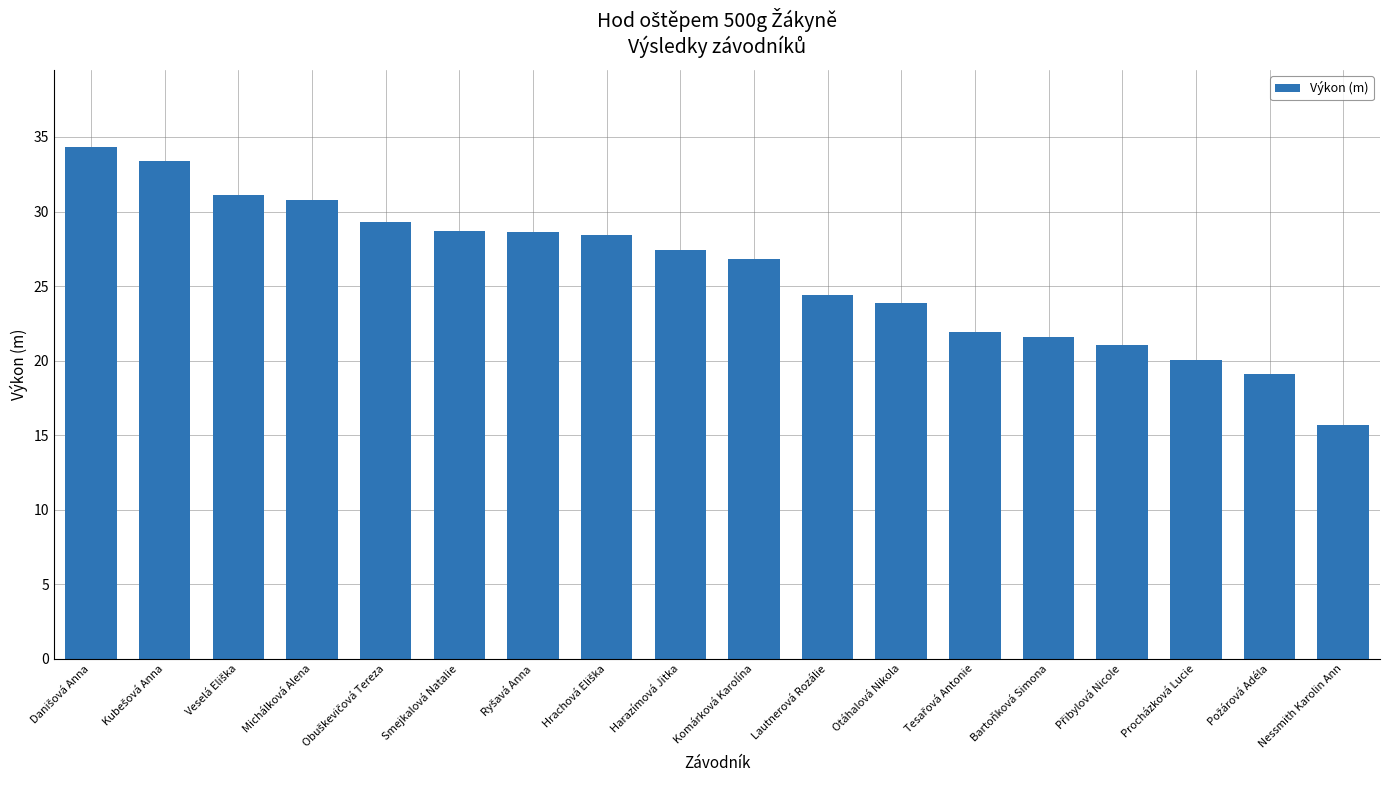

What is the label of the 11th bar from the left?

Lautnerová Rozálie